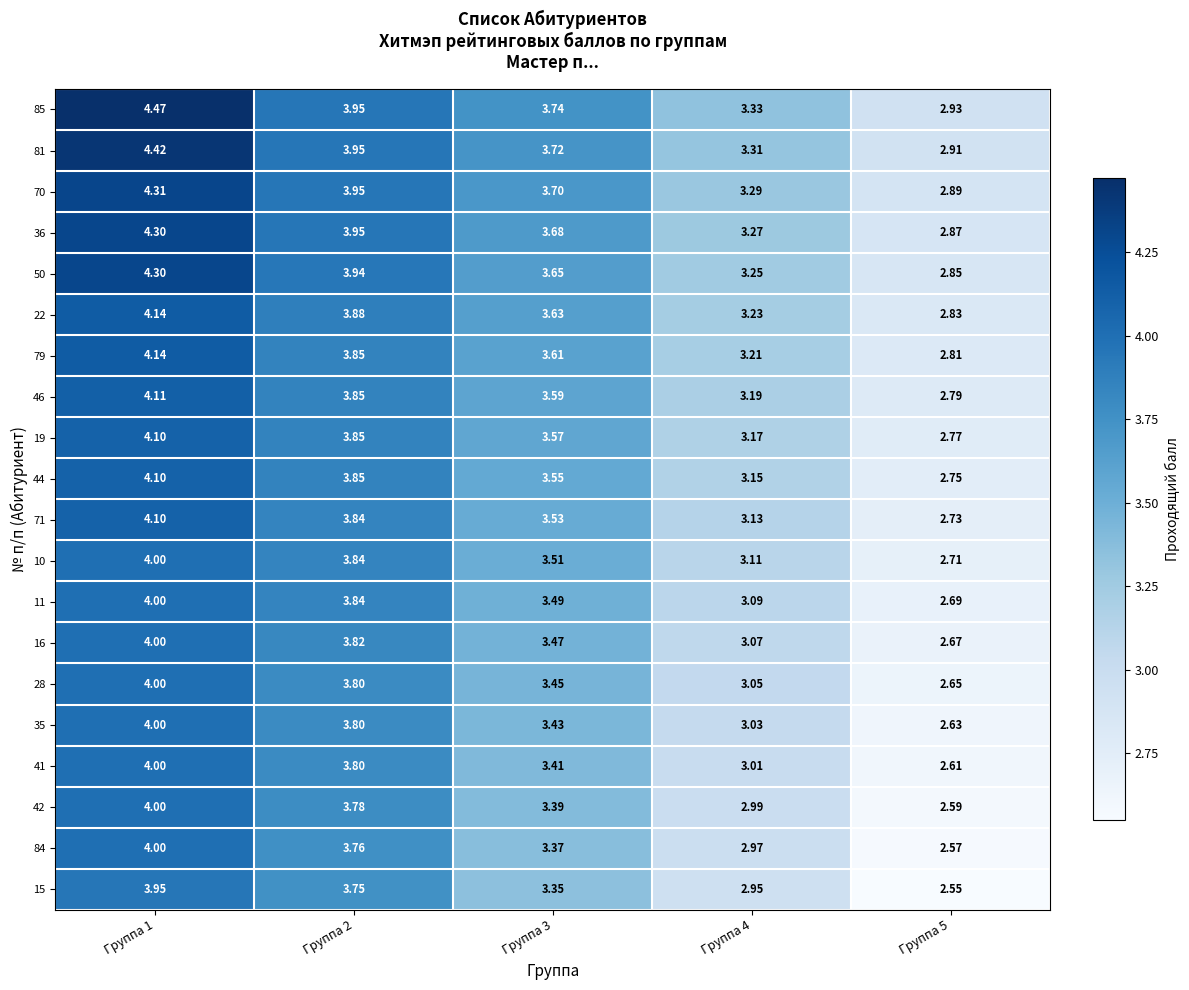

Is the value of 50 at Группа 4 greater than the value of 85 at Группа 3?

No